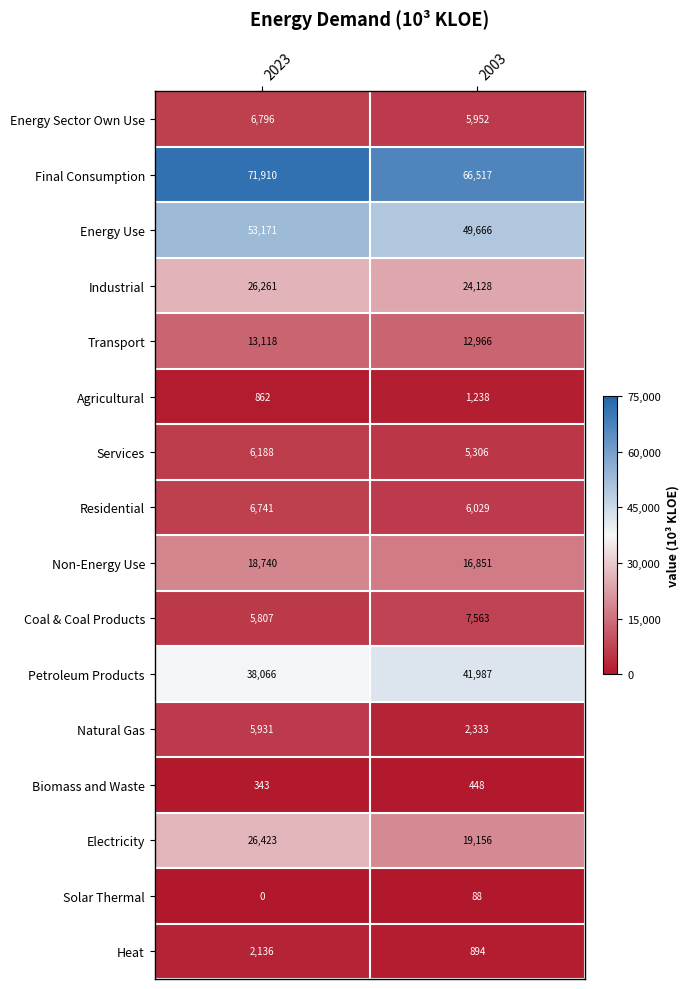

The Energy Use series shows 95703 at 2023. True or false?

False